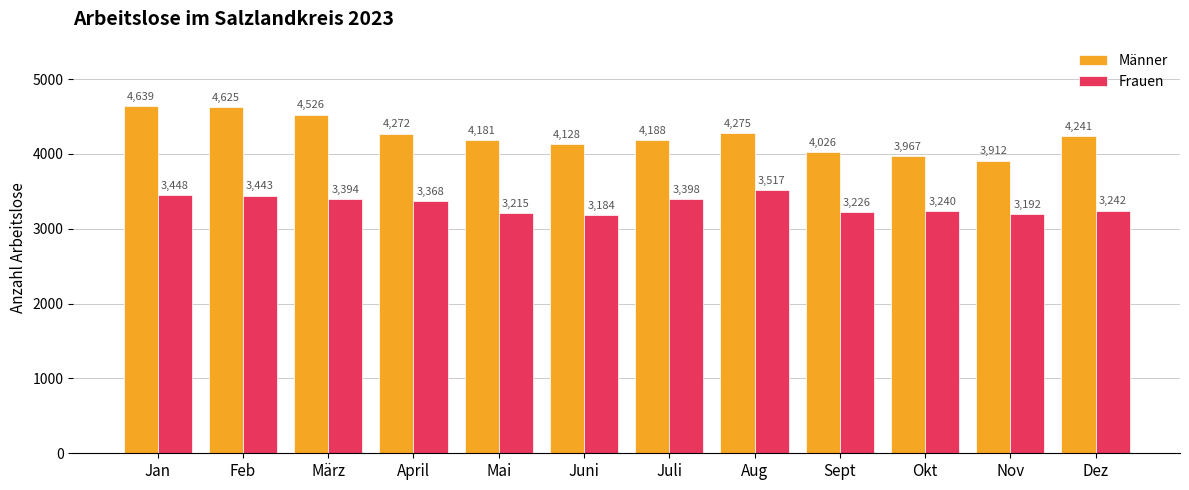

What is the difference between the maximum and minimum values in the Männer series?

727